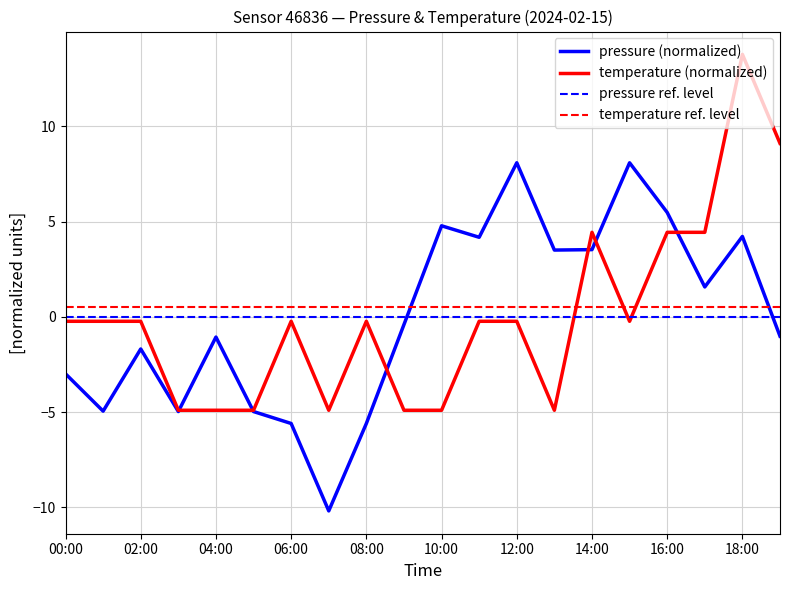

True or false: pressure (normalized) and temperature ref. level cross at least once.

True